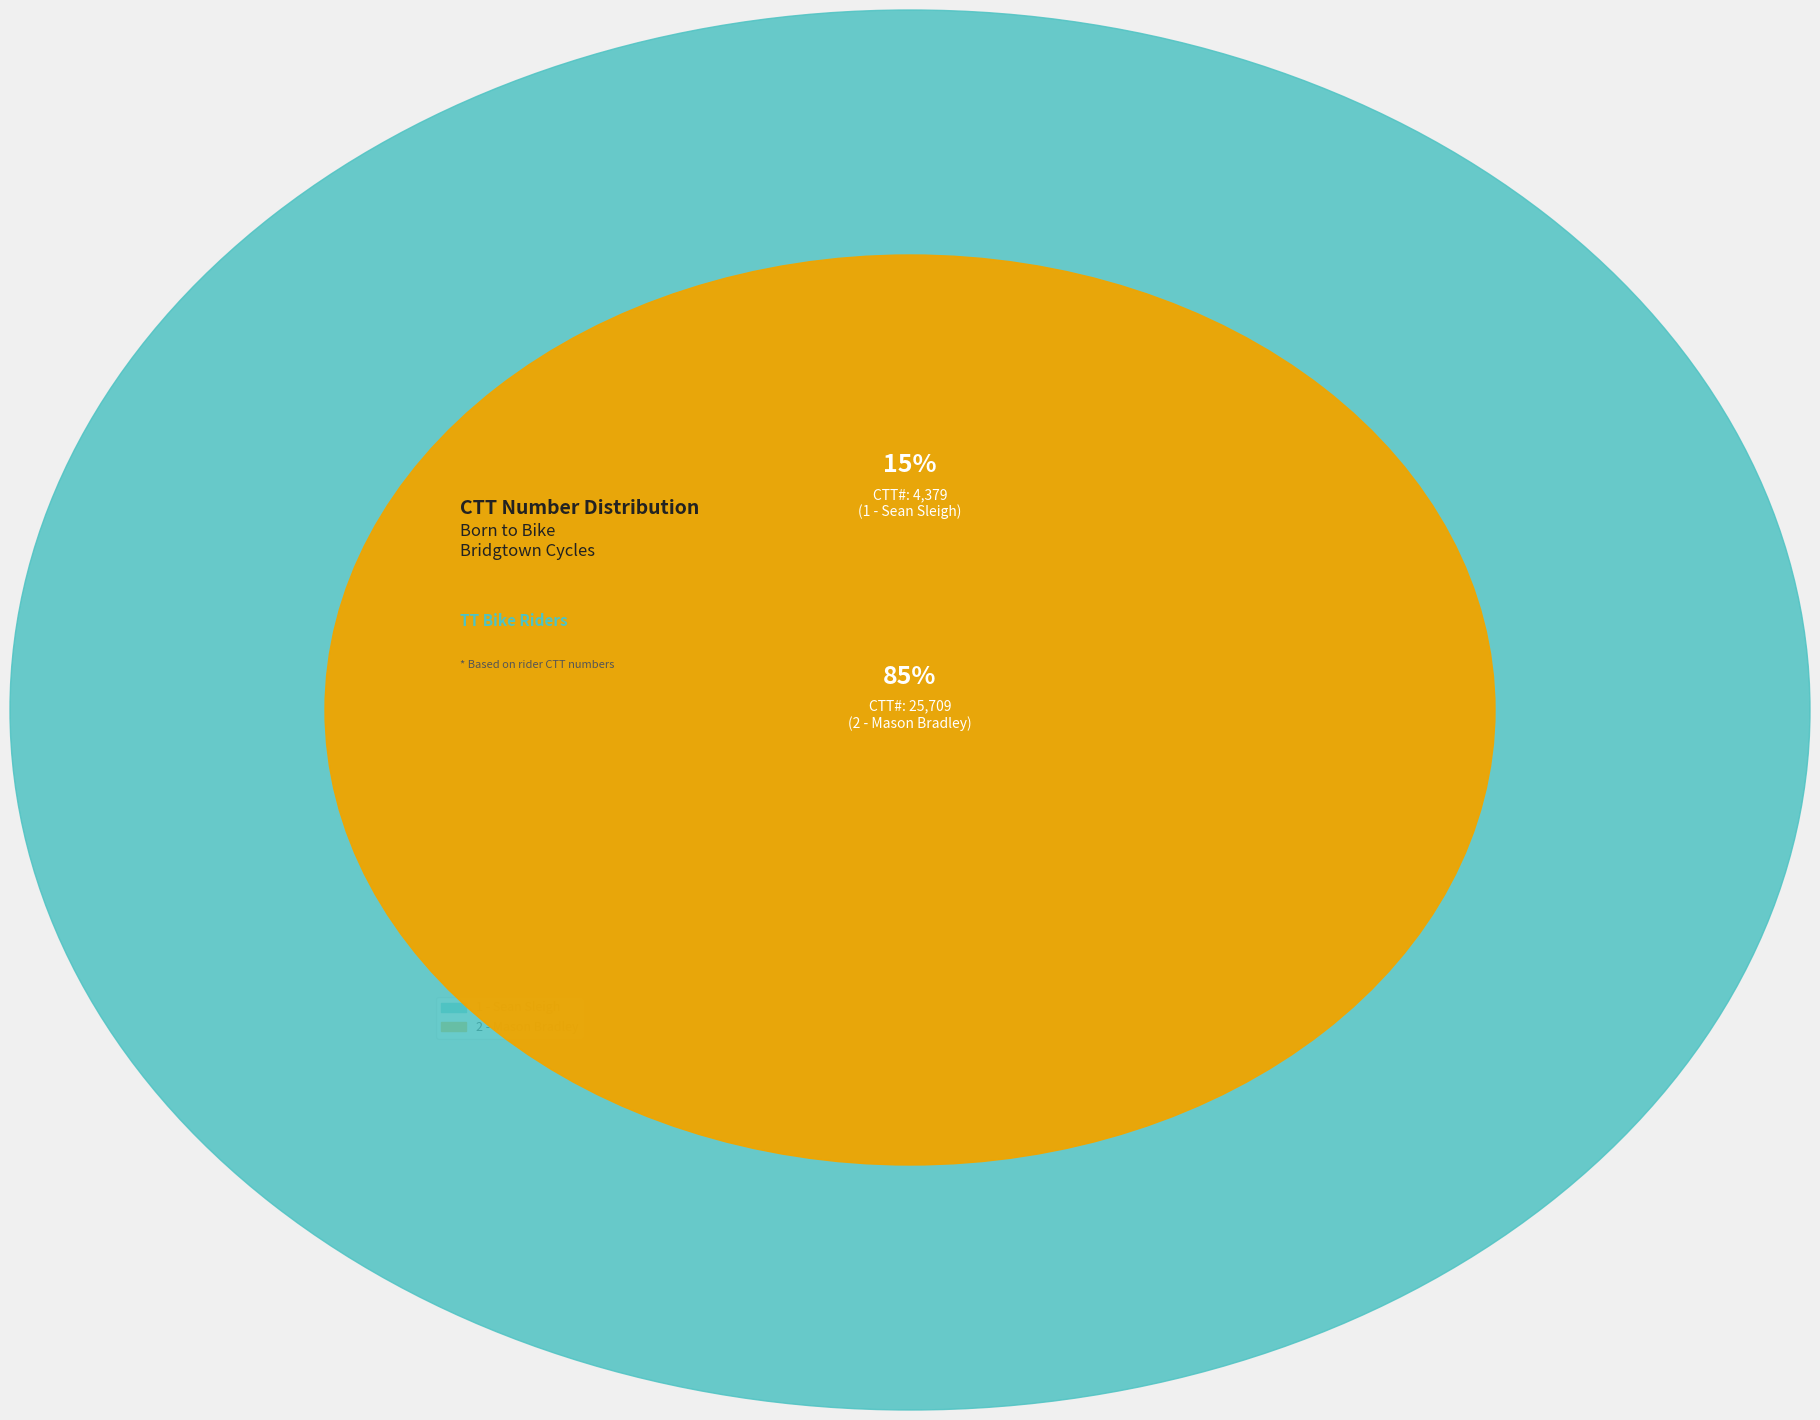

Count the number of slices in the pie.

2